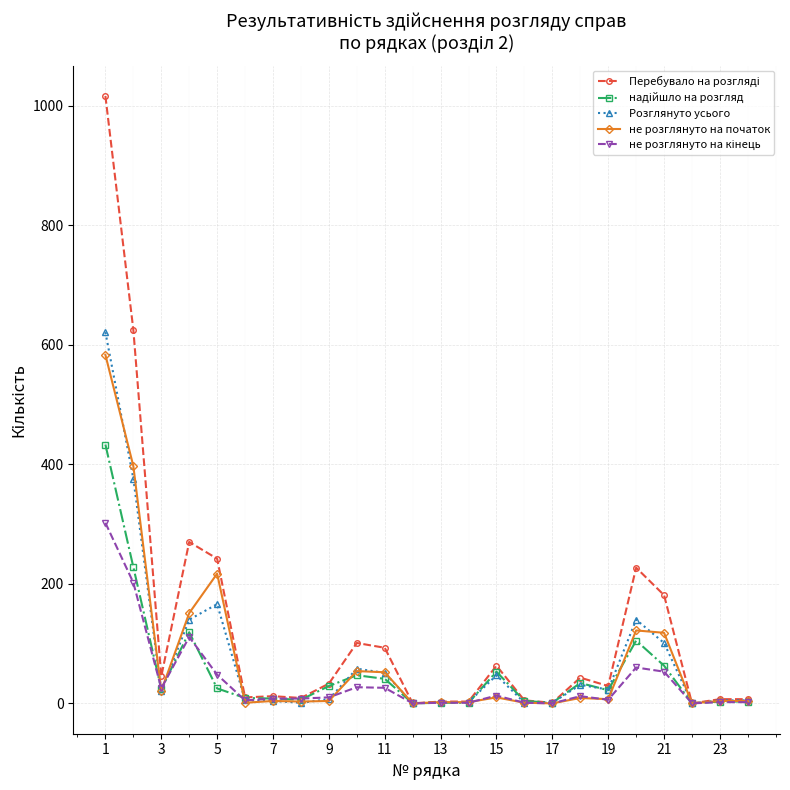

What is the highest value of the Розглянуто усього series?

621